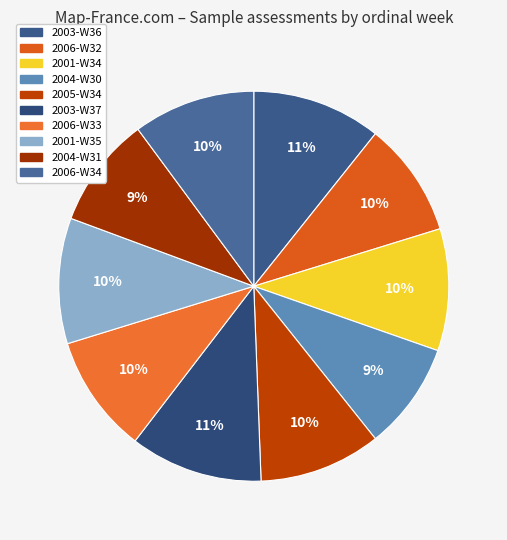

What is the ratio of the value at 2006-W34 to the value at 2005-W34?

1.0